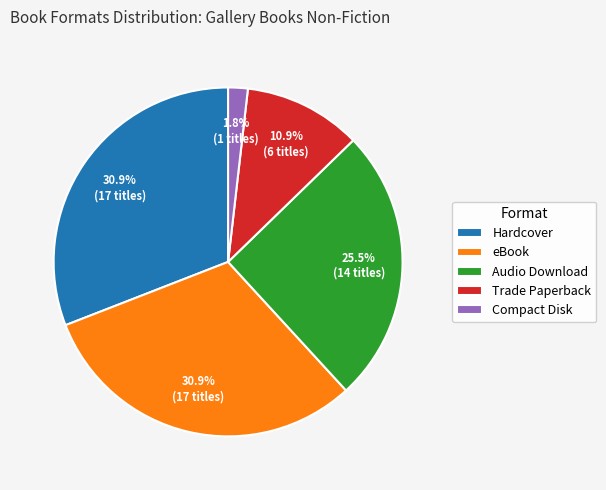

Is there a majority slice in this chart?

No